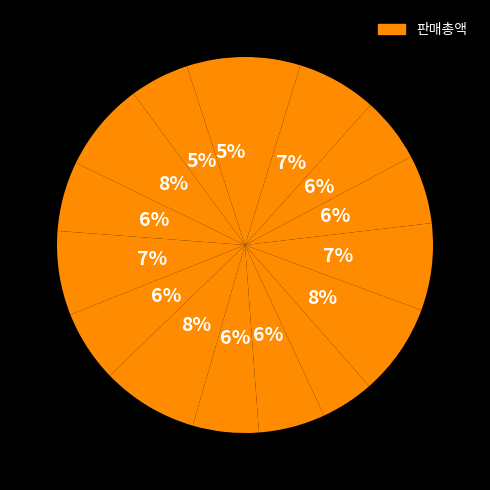

How many slices are in this pie chart?

16